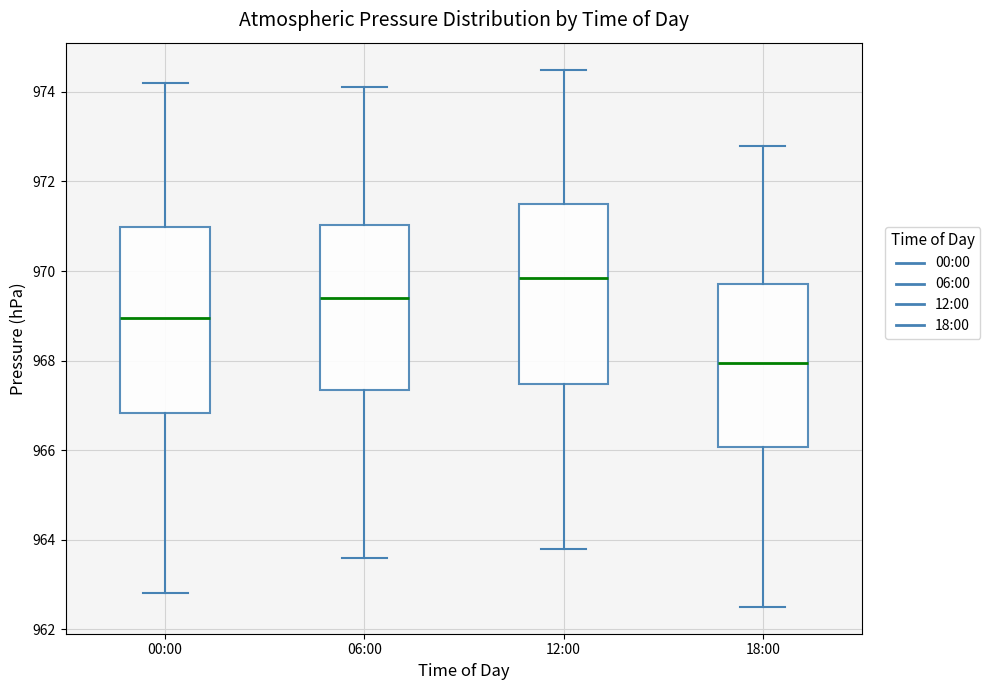

Reading left to right, read every box against the y-axis: the position of its median line, the range the box covers, and the ends of its whiskers. The values are not printed on the chart, so give them approximately, as read against the axis.

00:00: median 969.0, box 966.8 to 971.0, whiskers 962.8 to 974.2
06:00: median 969.4, box 967.4 to 971.0, whiskers 963.6 to 974.2
12:00: median 969.8, box 967.4 to 971.6, whiskers 963.8 to 974.6
18:00: median 968.0, box 966.0 to 969.8, whiskers 962.6 to 972.8